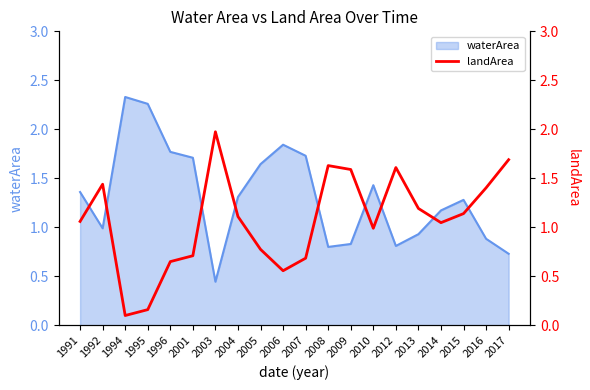

The value at 2003 is 2.9. True or false?

False